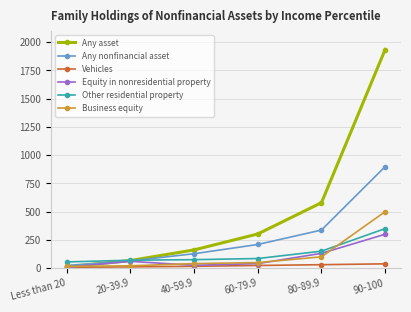

True or false: Any asset has more than 0 interior local peaks.

False